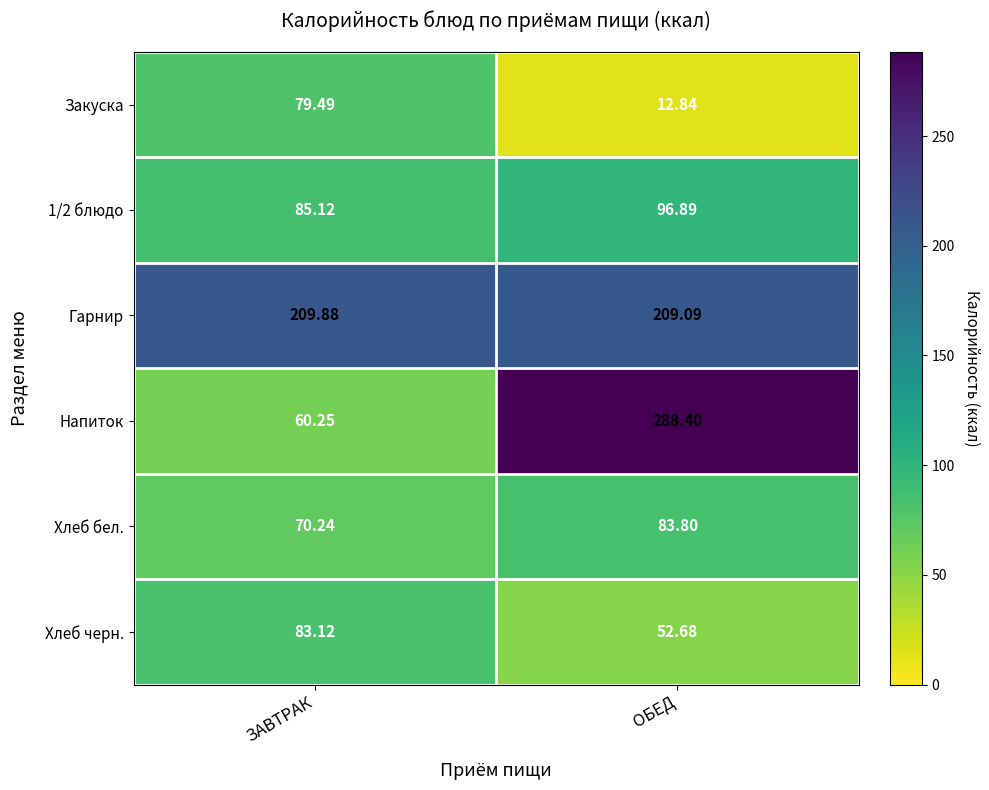

How many data points does each series have?

2